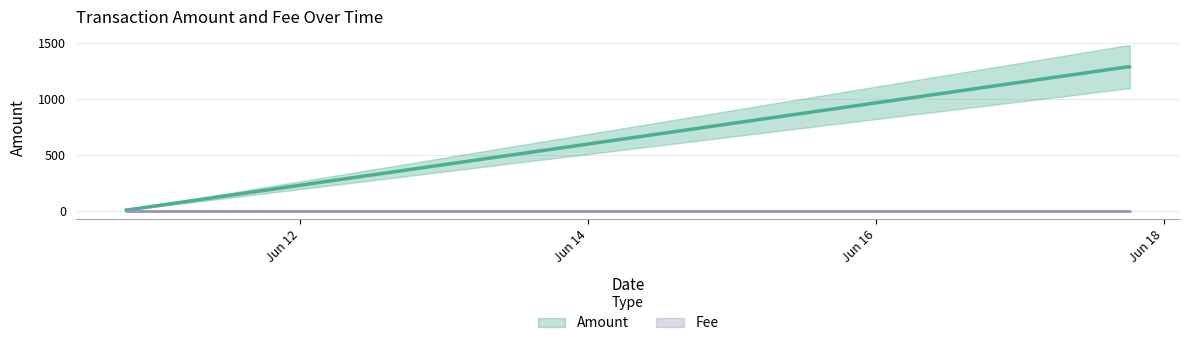

Reading left to right, list all the values displayed in this chart.

2017-06-10 19:08:24=10.0	2017-06-10 18:55:05=9.0	2017-06-17 18:02:35=1290.9	2017-06-17 18:20:24=1289.9